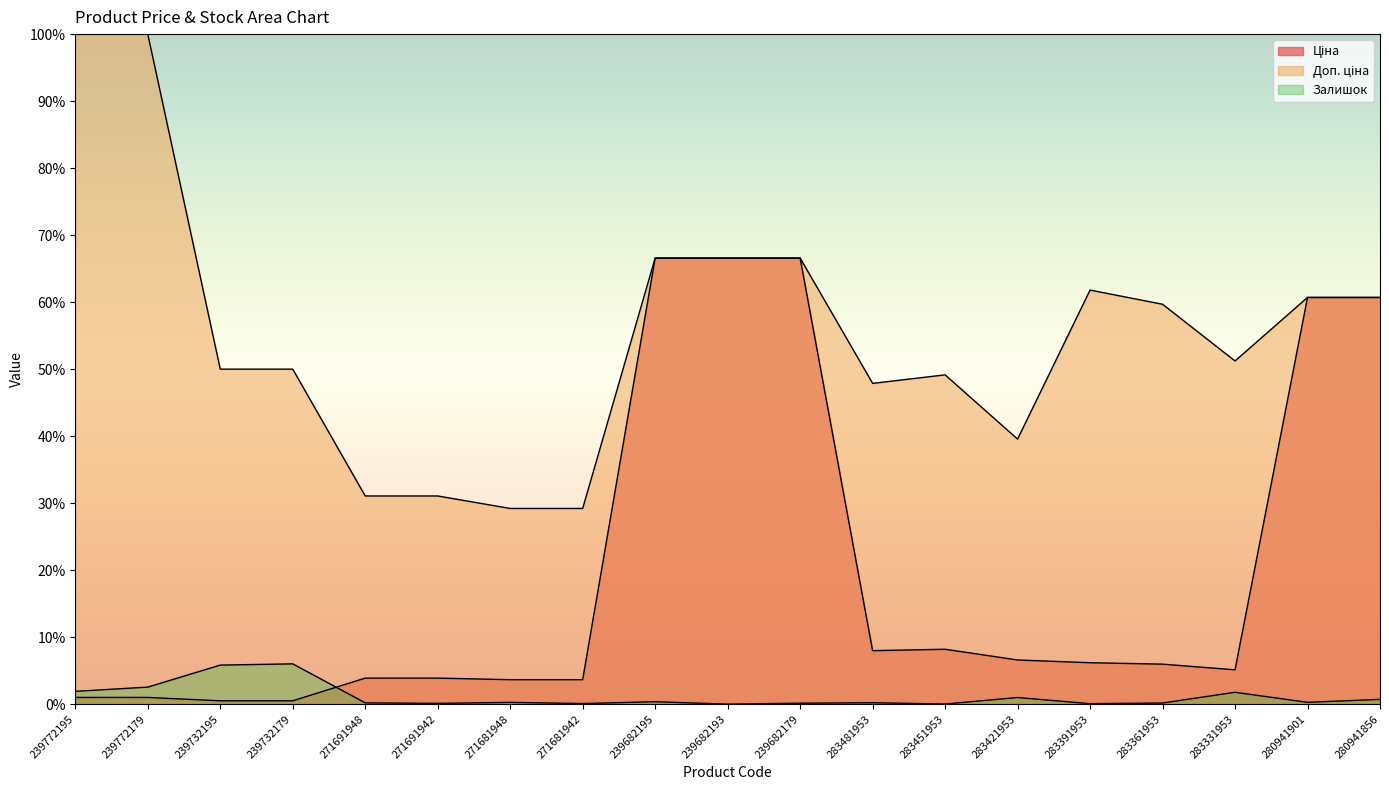

What is the greatest value displayed?

100.0